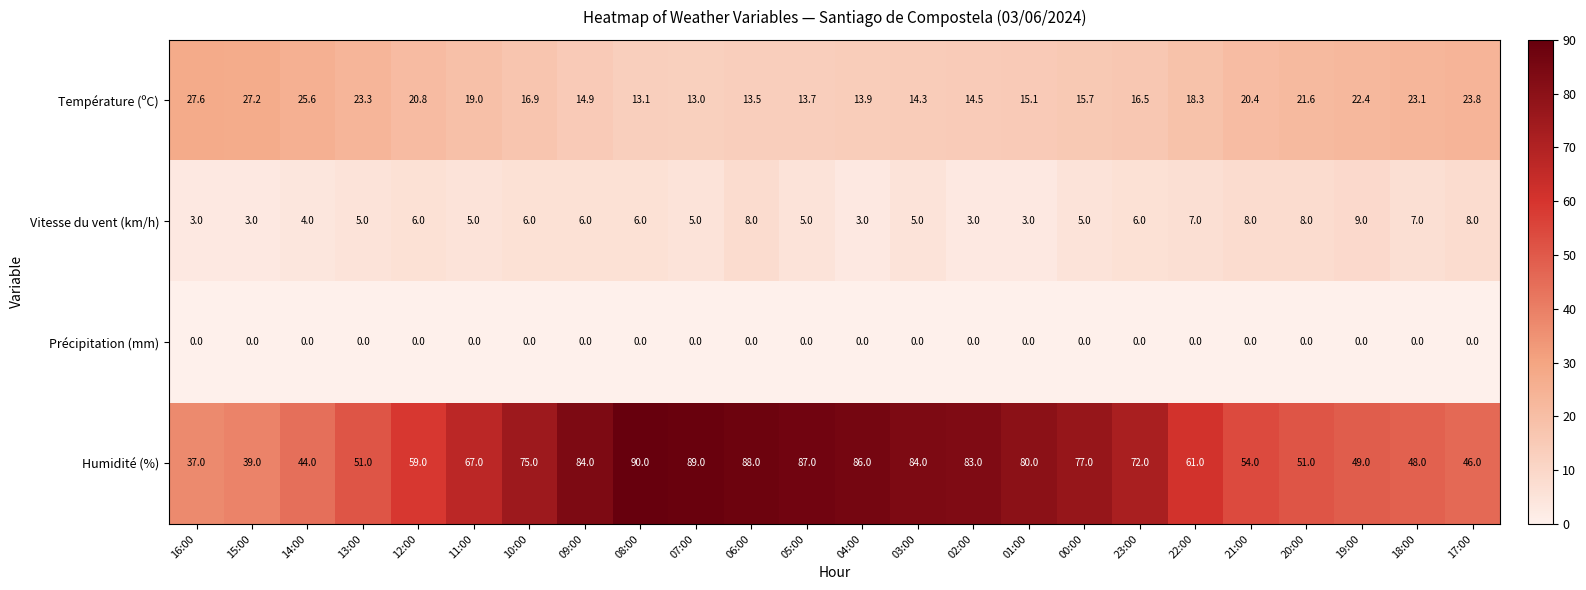

Which category has the highest value in the Vitesse du vent (km/h) series?

19:00